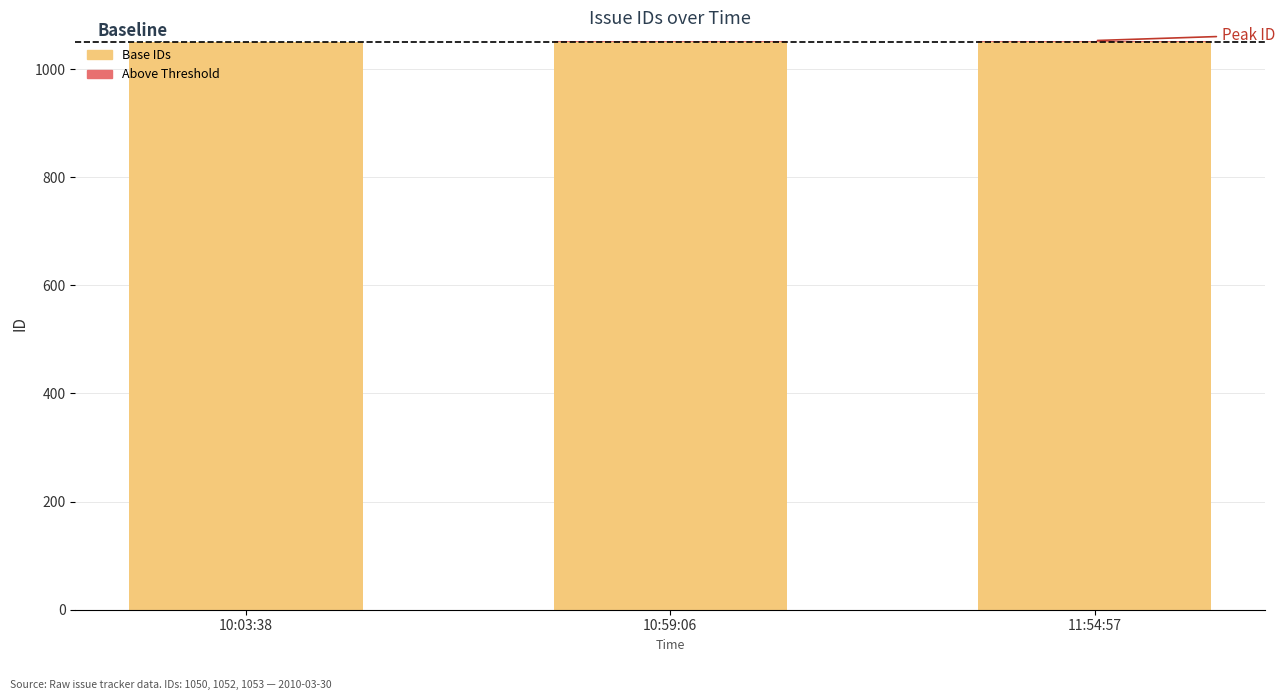

Which series changed the most between 10:03:38 and 10:59:06?

Base (below threshold)